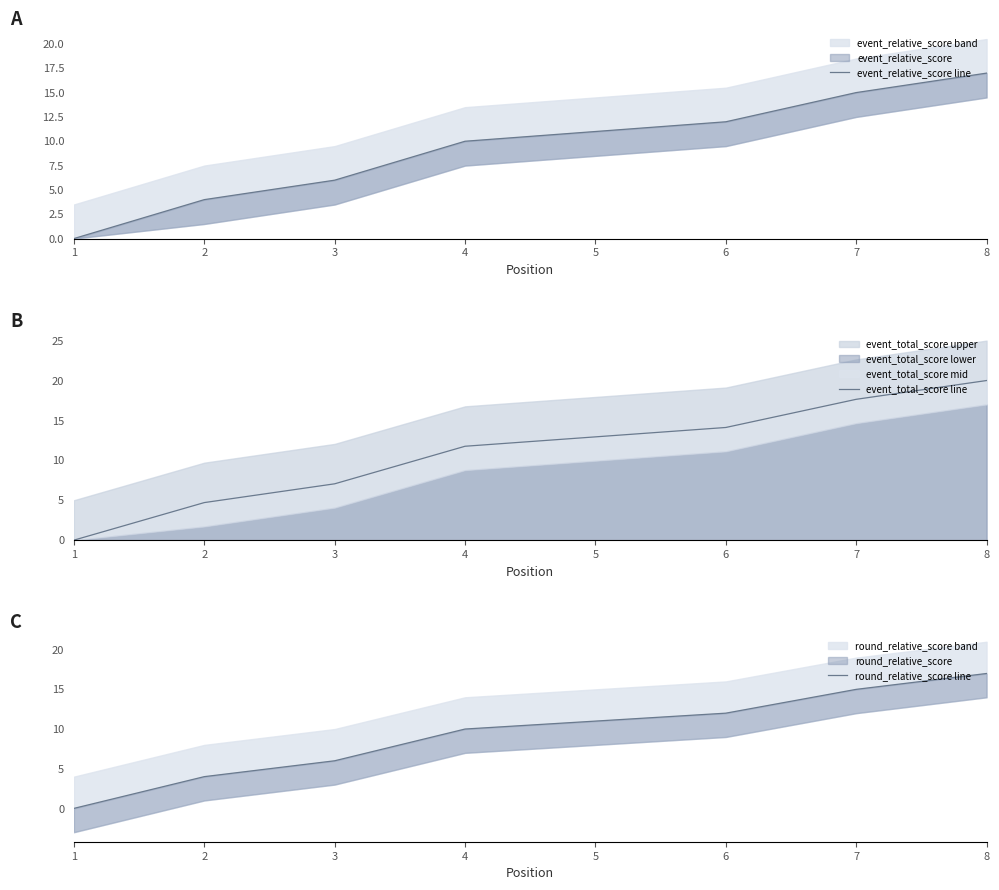

Reading left to right, transcribe all the data shown in this chart.

event_relative_score line: 1=0.0	2=4.0	3=6.0	4=10.0	5=11.0	6=12.0	7=15.0	8=17.0
event_total_score line: 1=0.0	2=4.7	3=7.1	4=11.8	5=12.9	6=14.1	7=17.6	8=20.0
round_relative_score line: 1=0.0	2=4.0	3=6.0	4=10.0	5=11.0	6=12.0	7=15.0	8=17.0